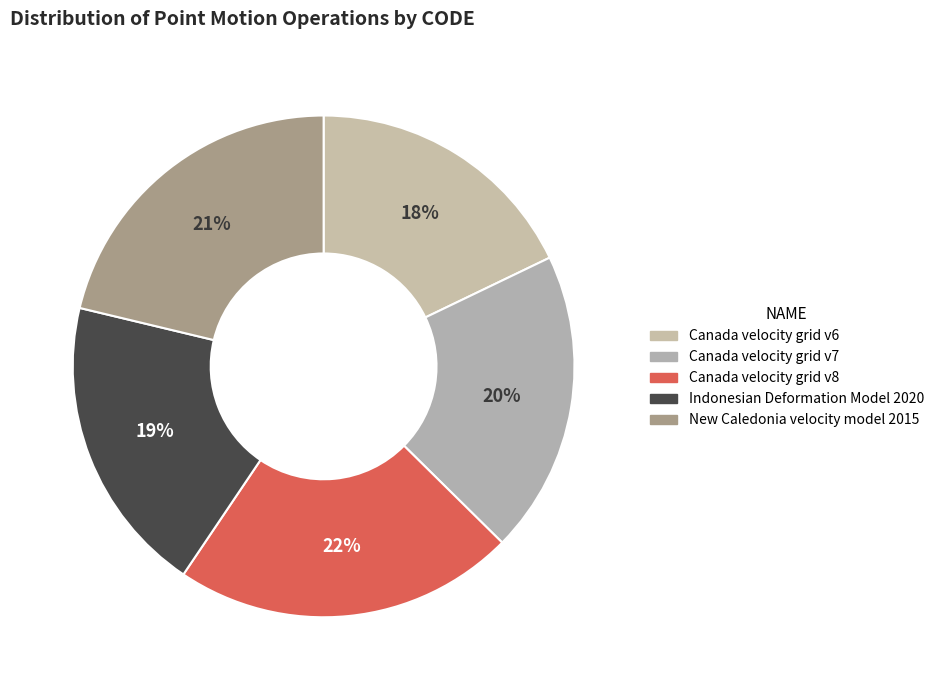

To the nearest percent, what is the difference between the largest and smallest slice percentages?

4%